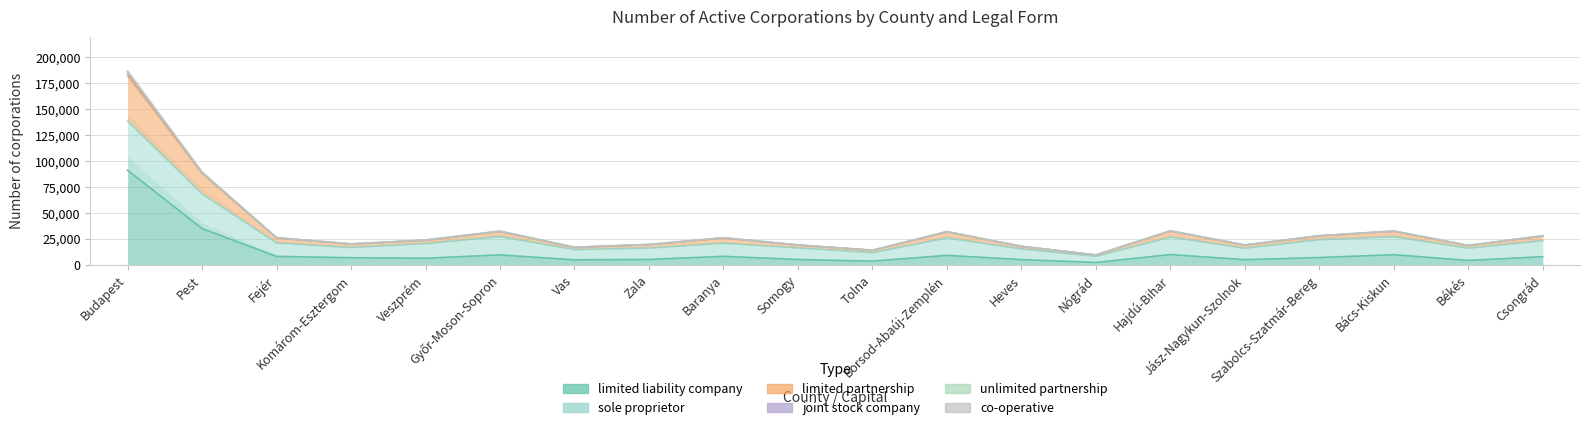

What is the difference between the second highest and second lowest values in the unlimited partnership series?

75299